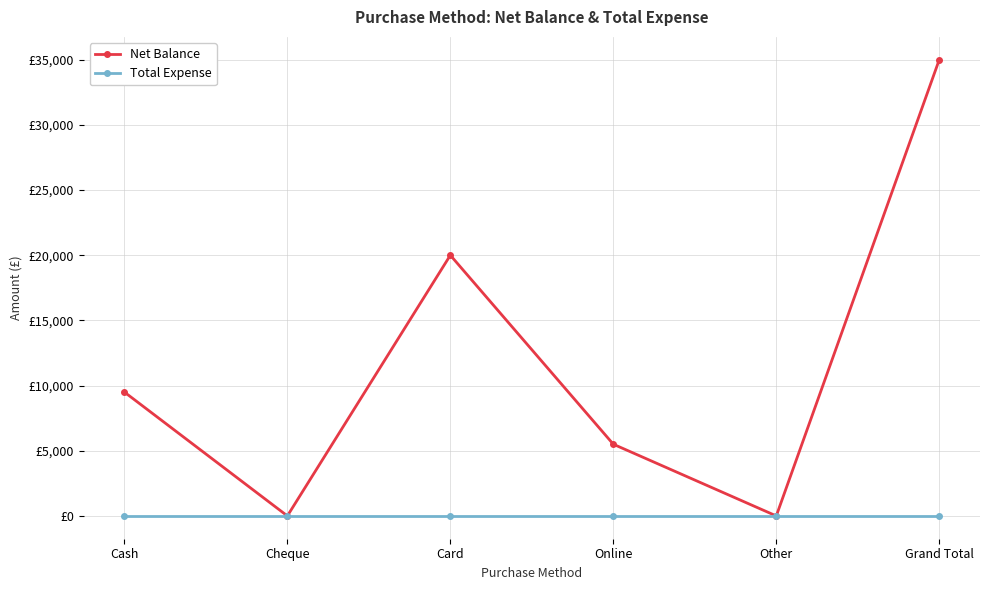

Does the chart have visible grid lines?

Yes